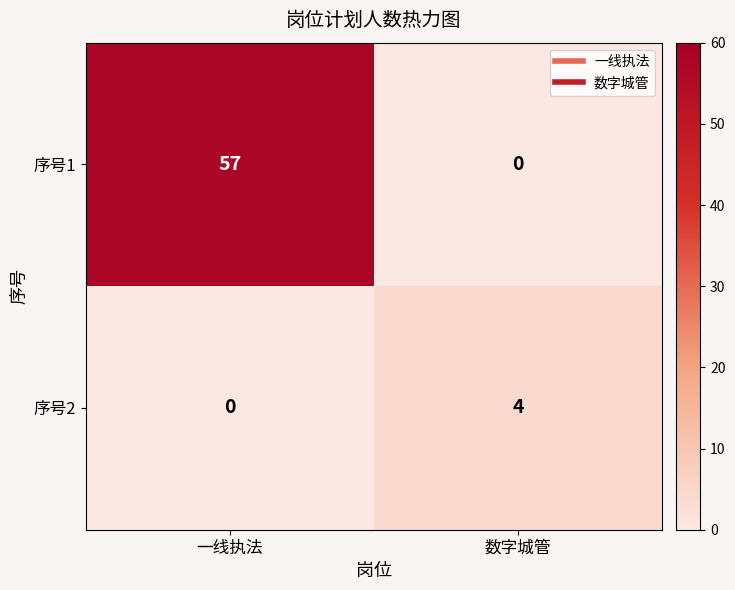

Which series has the largest total across all categories?

序号1